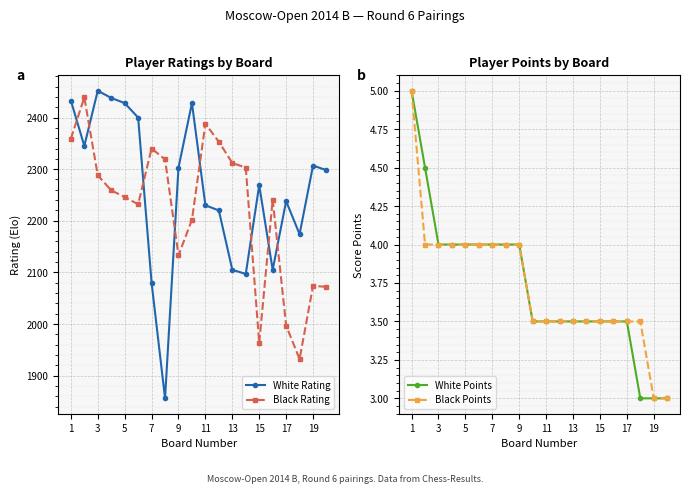

True or false: White Points has a value of 5.0 at 19.

False